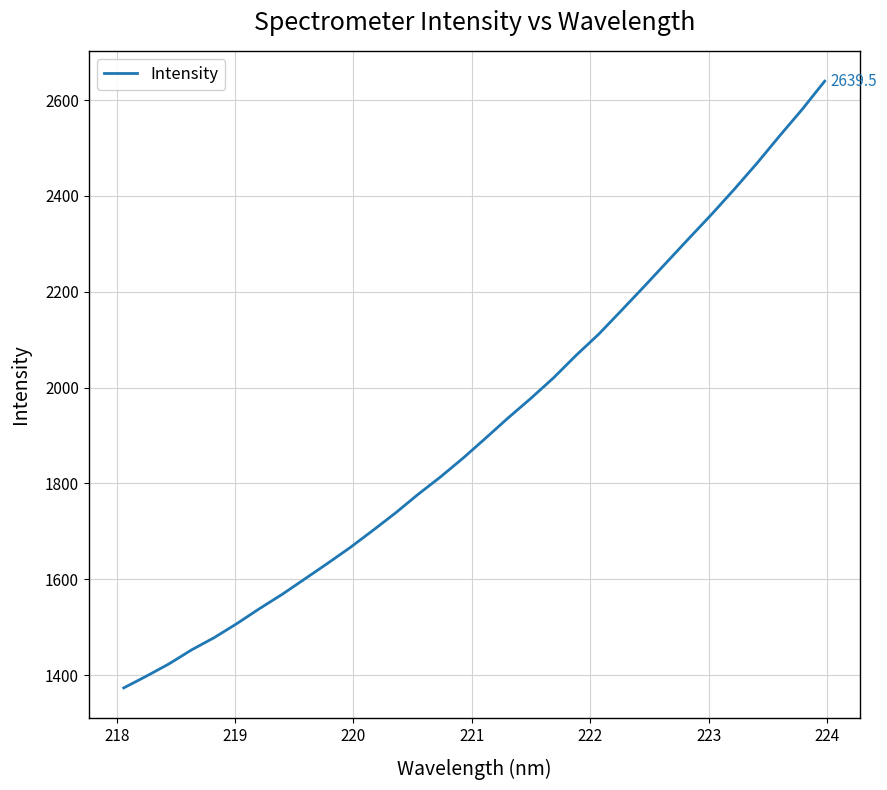

What is the average value?

1920.8